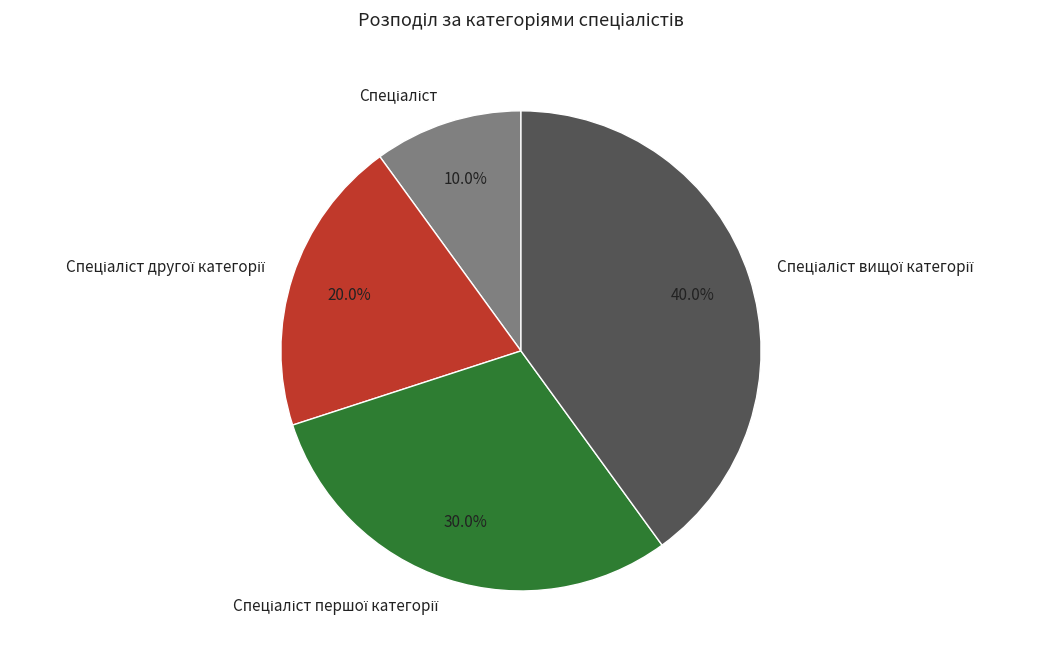

Is there a majority slice in this chart?

No